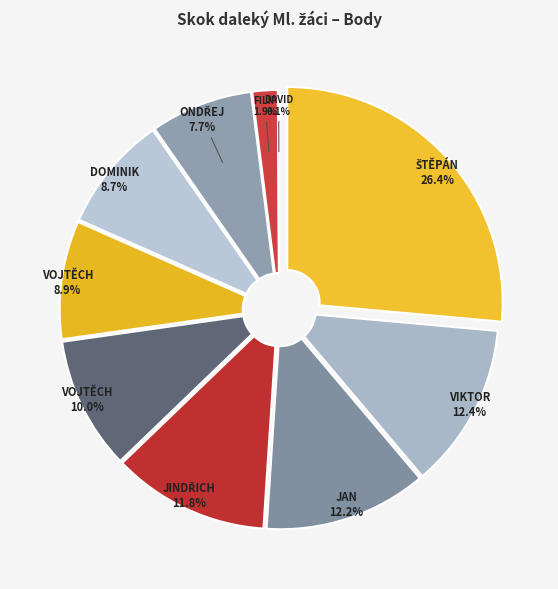

Do Hejník Jan and Balšán Jindřich together represent more than half of the pie?

No